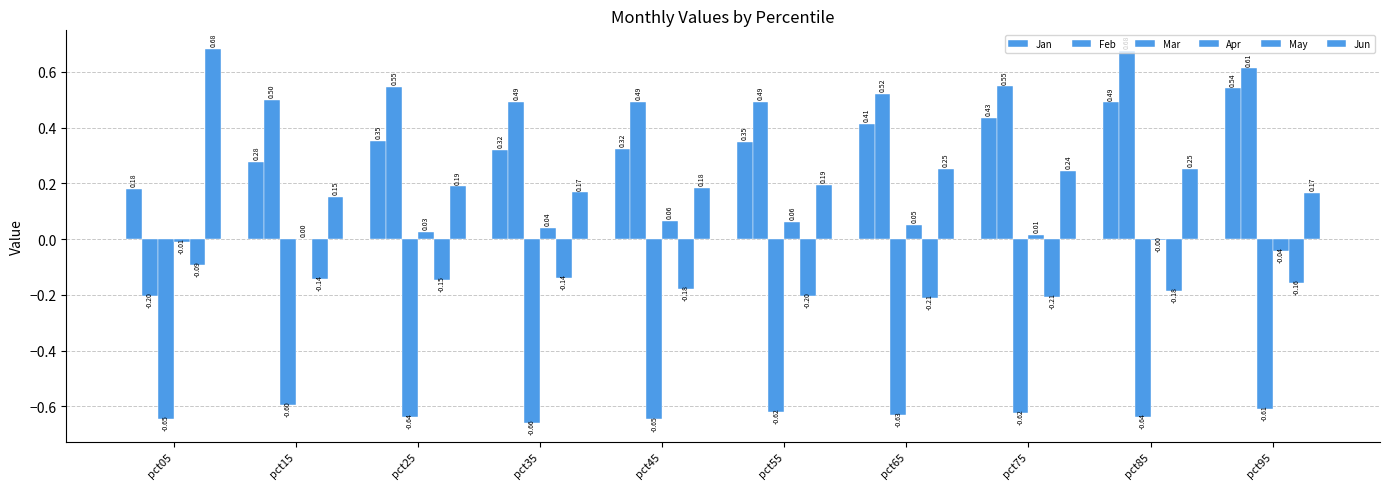

How many data points does each series have?

10